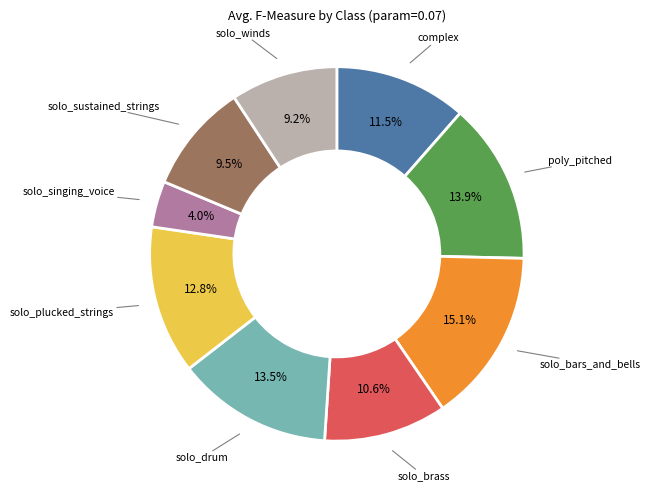

To the nearest percent, what is the difference between the largest and smallest slice percentages?

11%